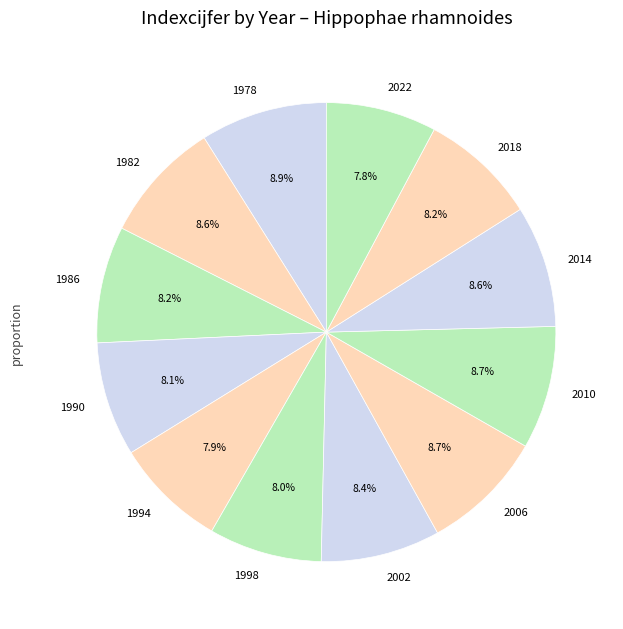

How many slices are in this pie chart?

12